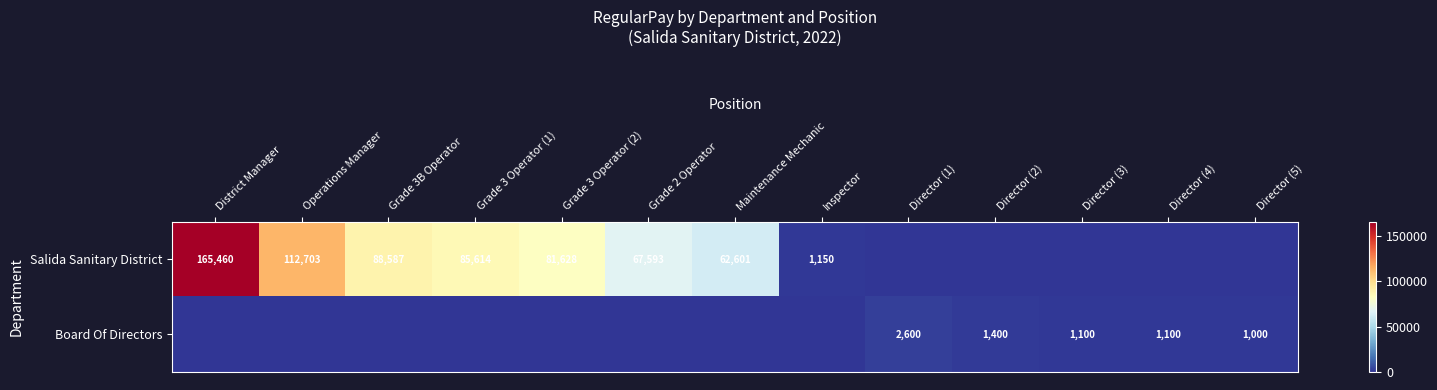

The Board Of Directors series shows 1100 at Director (4). True or false?

True